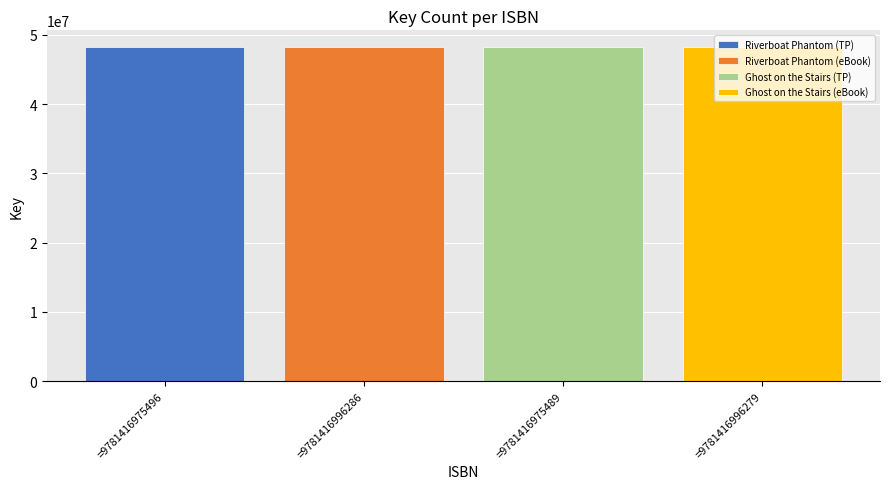

What is the minimum value for Ghost on the Stairs (eBook)?

48217511